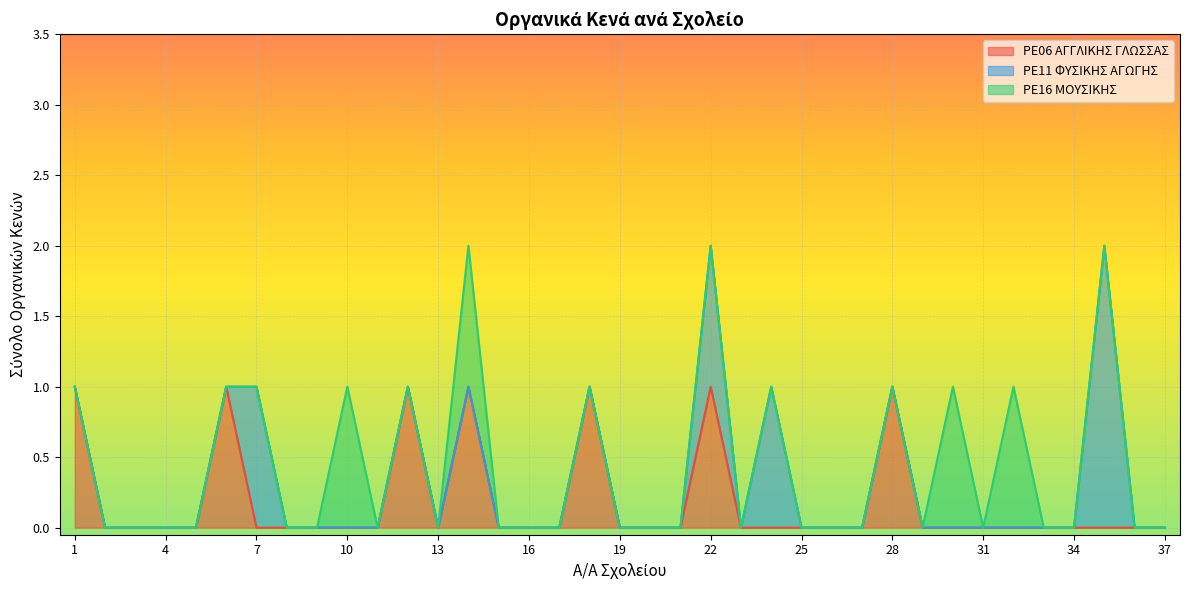

At which category does the chart reach its peak across all series?

35